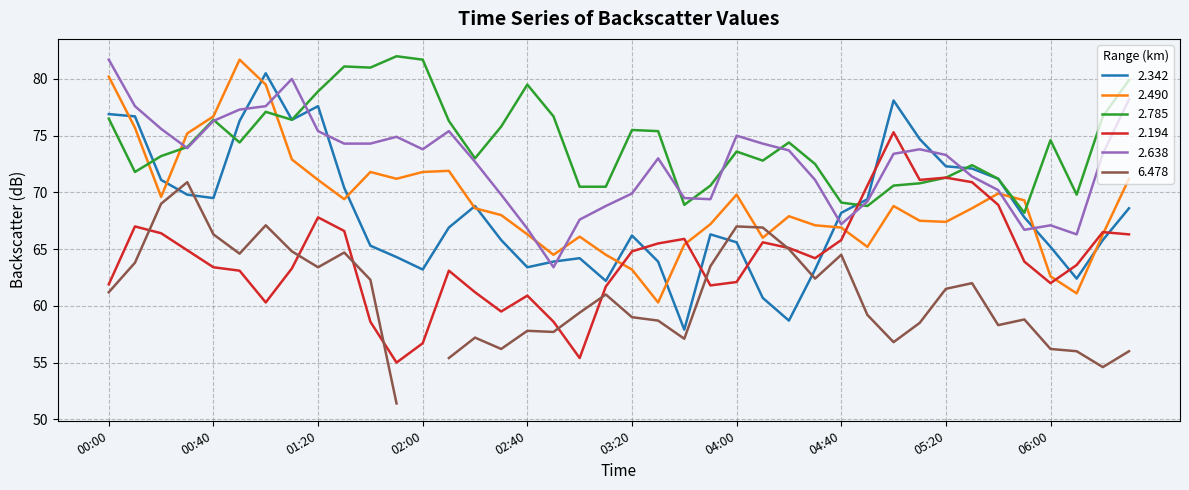

What value does the 2.194 series have at 05:20?

71.3